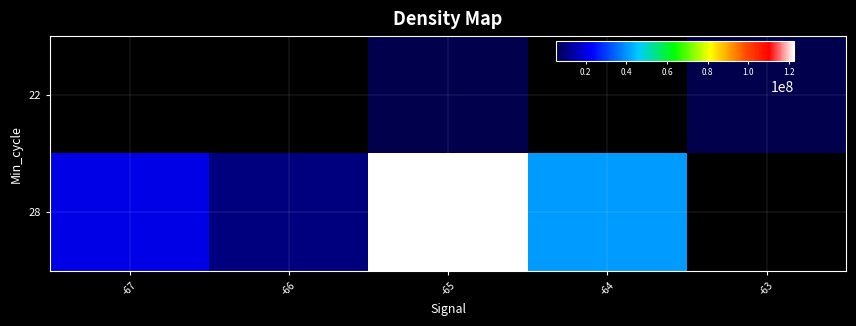

At -64, list the series in order from largest to smallest.

22, 28